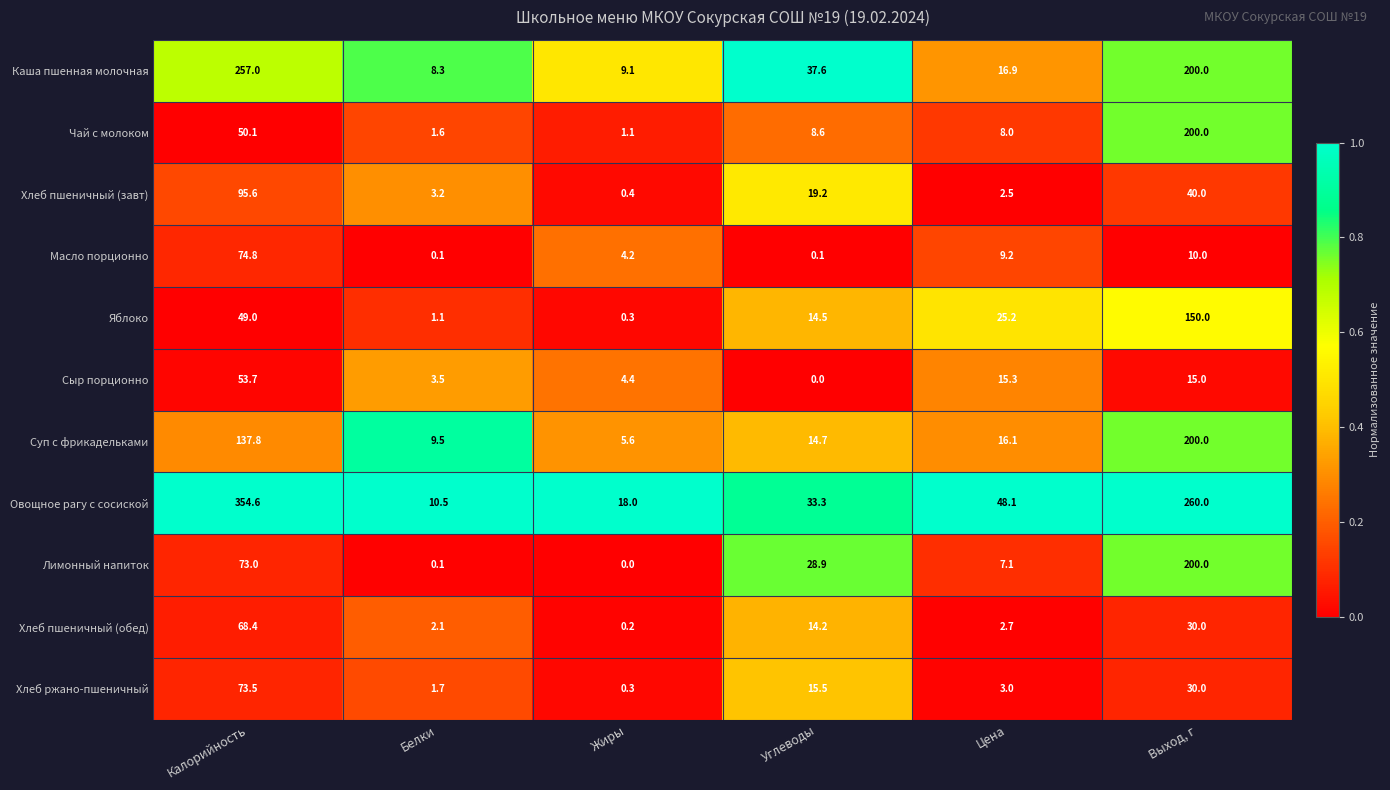

What is the difference between the highest and lowest values at Углеводы?

37.6